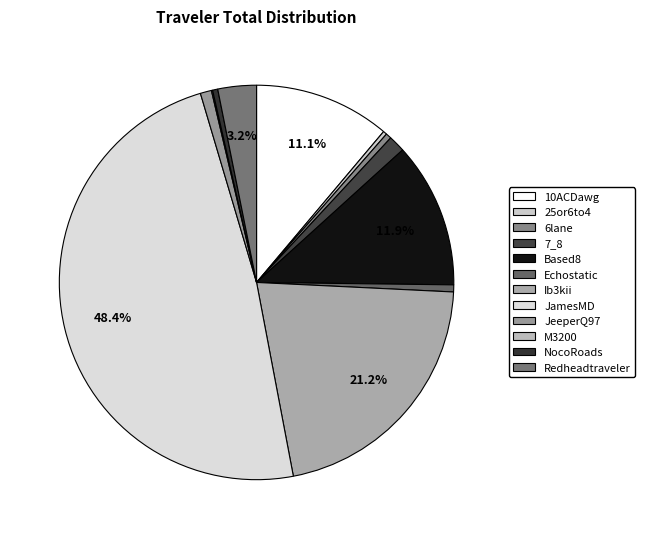

To the nearest percent, what is the difference between the largest and smallest slice percentages?

48%